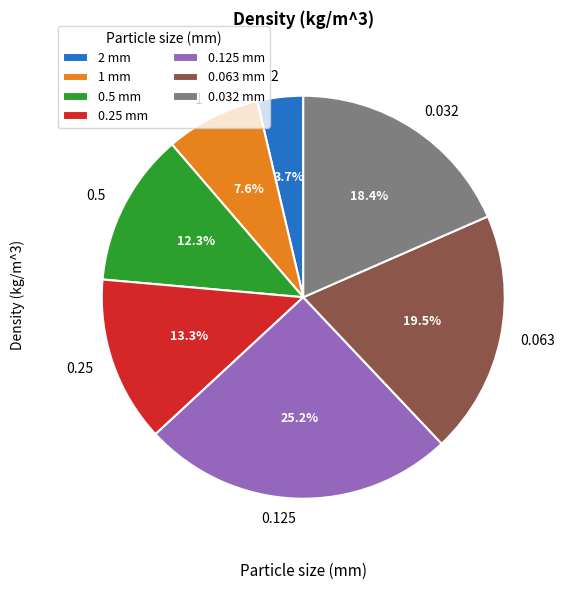

To the nearest percent, what is the difference between the 0.5 and 0.125 slice percentages?

13%